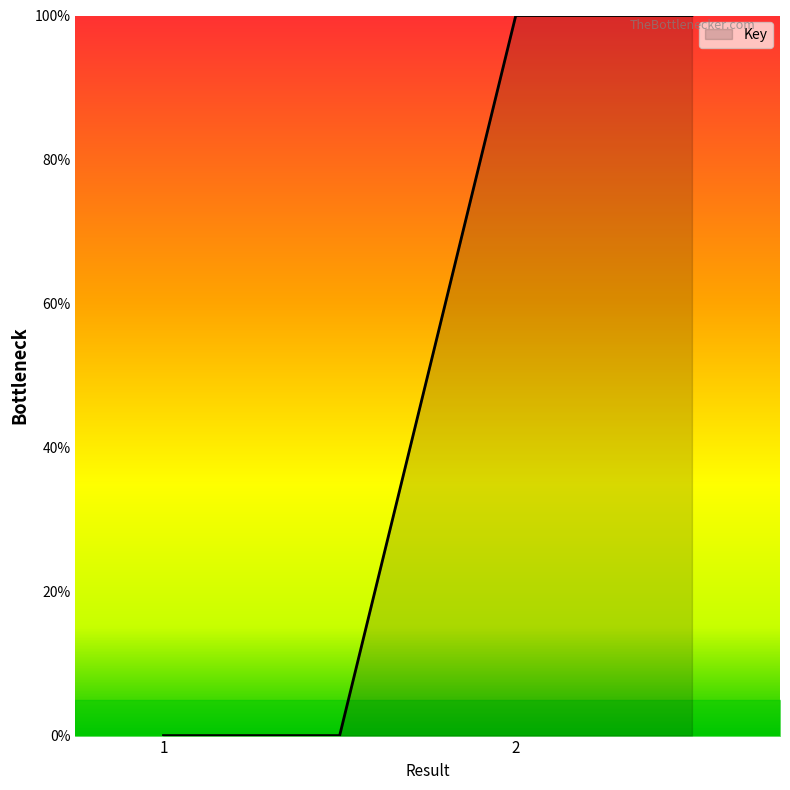

What is the greatest value displayed?

100